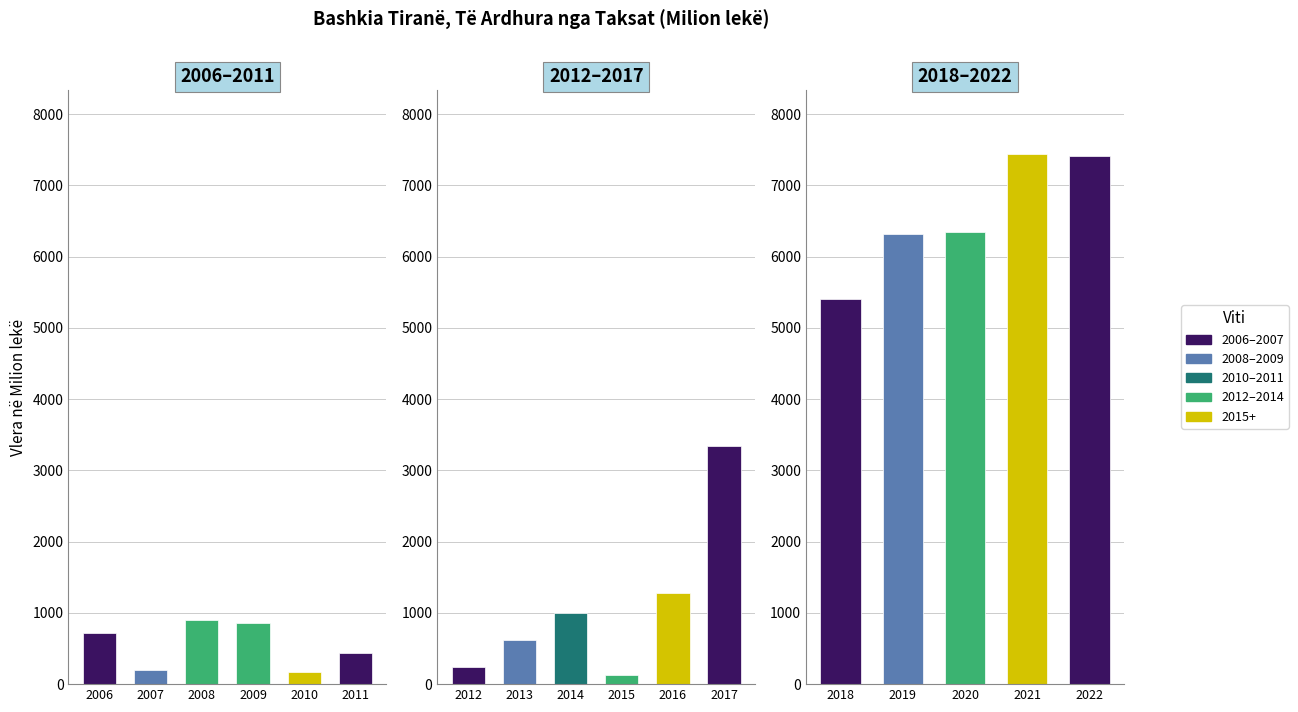

List the labels in order of value, largest first.

2021, 2022, 2020, 2019, 2018, 2017, 2016, 2014, 2008, 2009, 2006, 2013, 2011, 2012, 2007, 2010, 2015